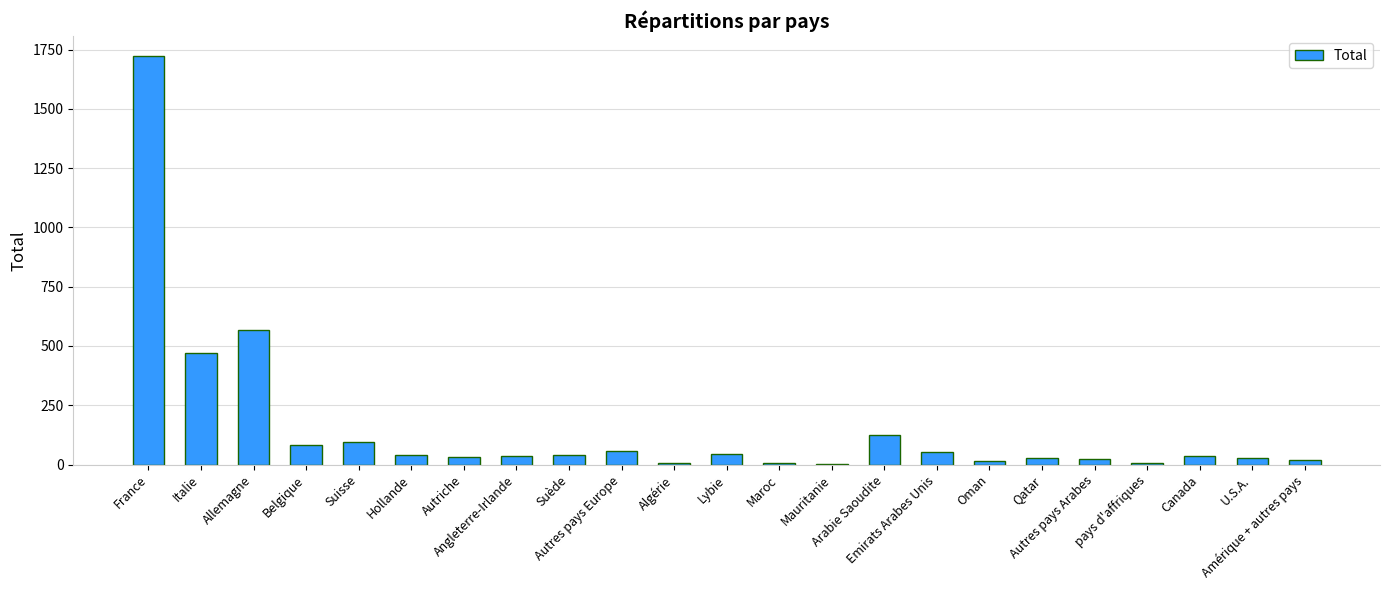

Which label corresponds to the largest value in the chart?

France